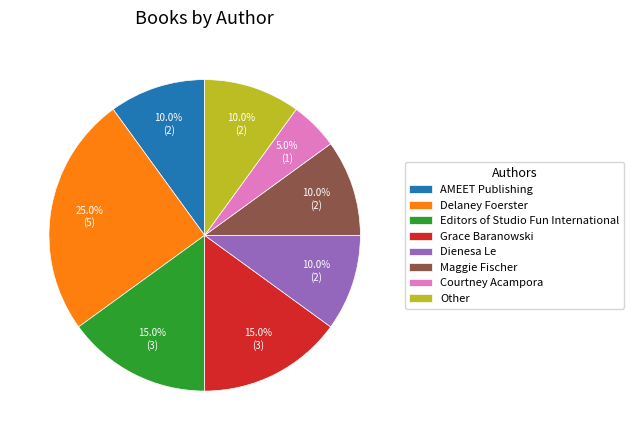

Is the sum of Maggie Fischer and AMEET Publishing greater than half?

No